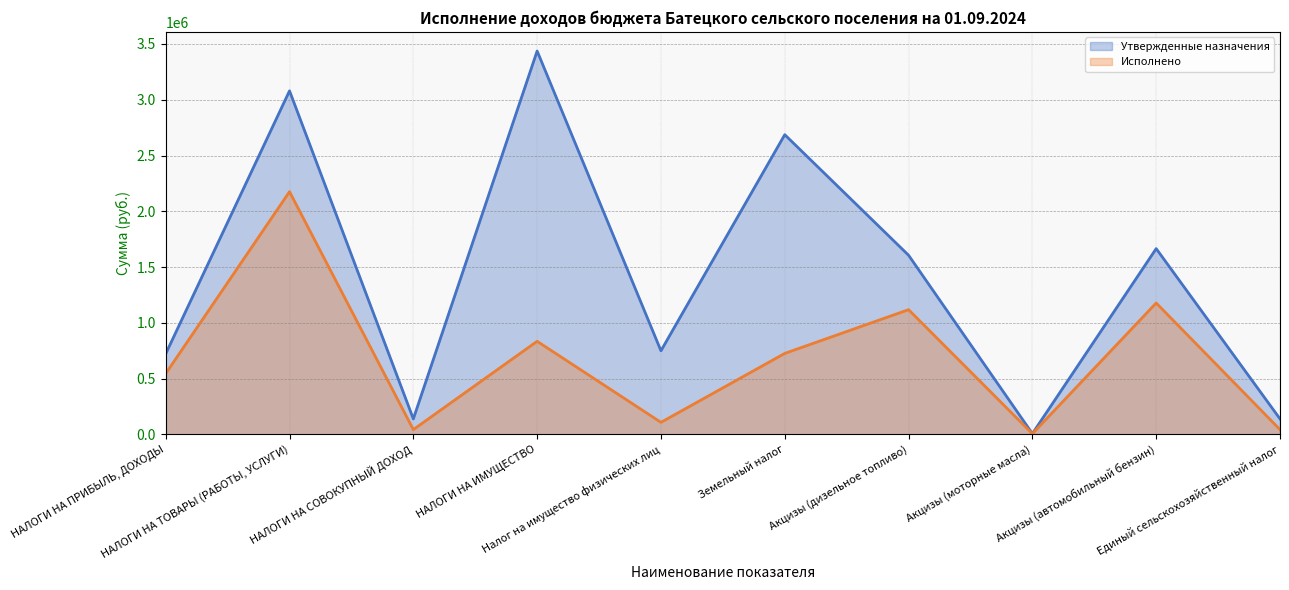

Which series has the largest total across all categories?

Утвержденные назначения